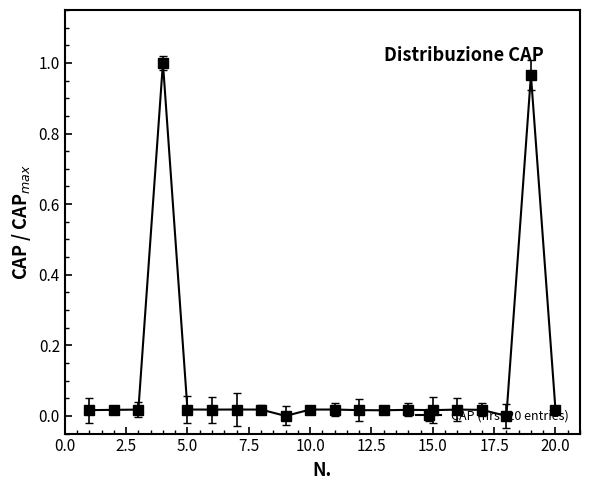

Which category has the lowest value across all series?

9